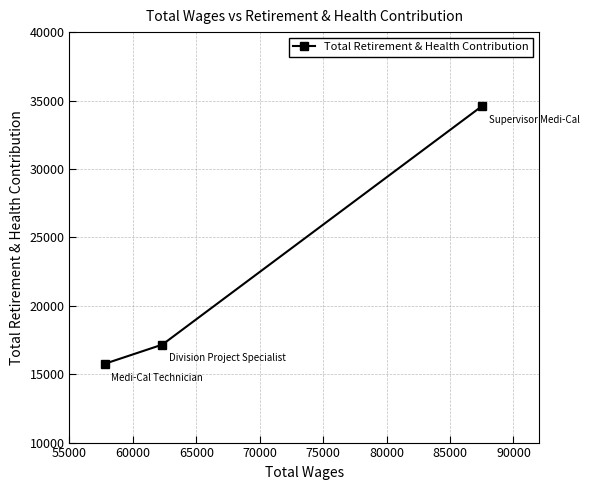

What is the greatest value displayed?

34573